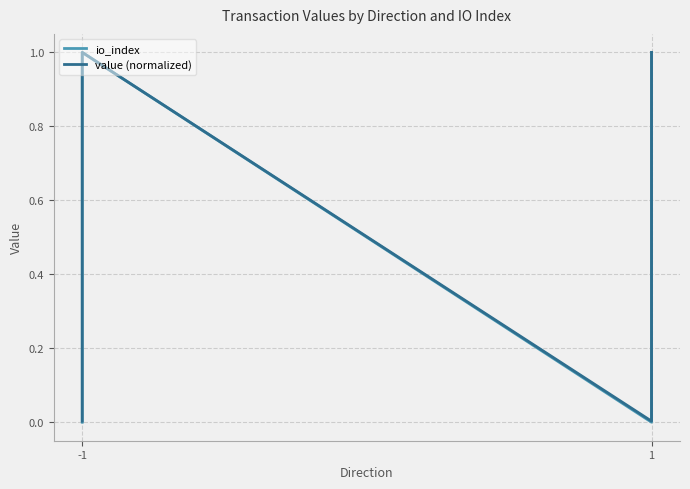

True or false: io_index and value (normalized) cross at least once.

False